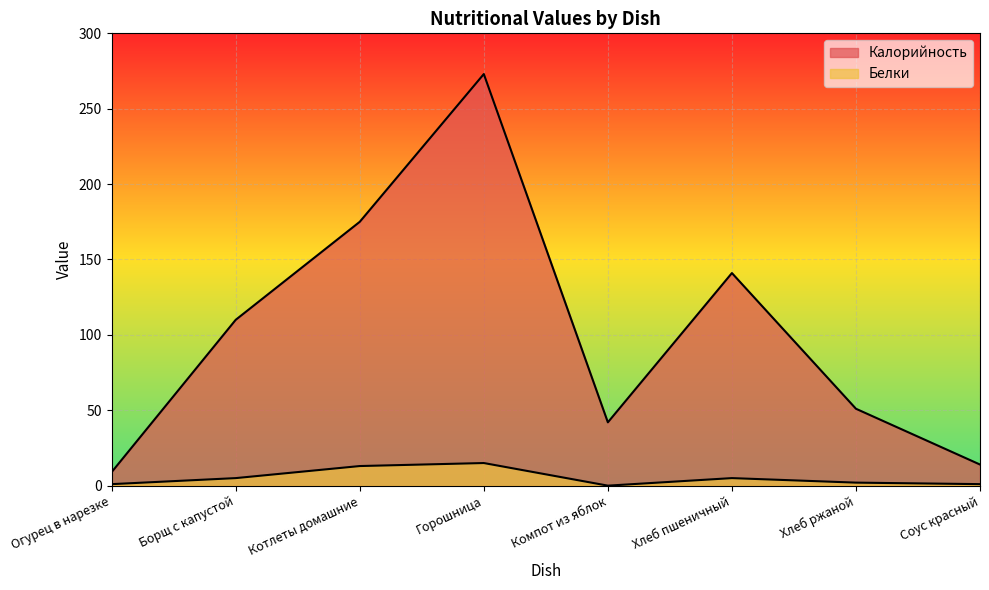

List the series in order of their overall mean, lowest first.

Белки, Калорийность